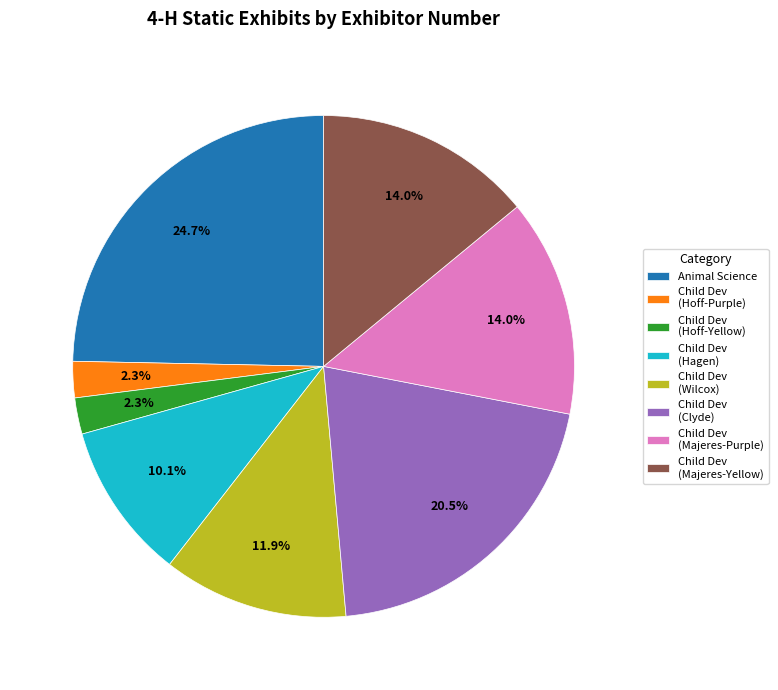

Is there any slice that represents more than half of the pie?

No